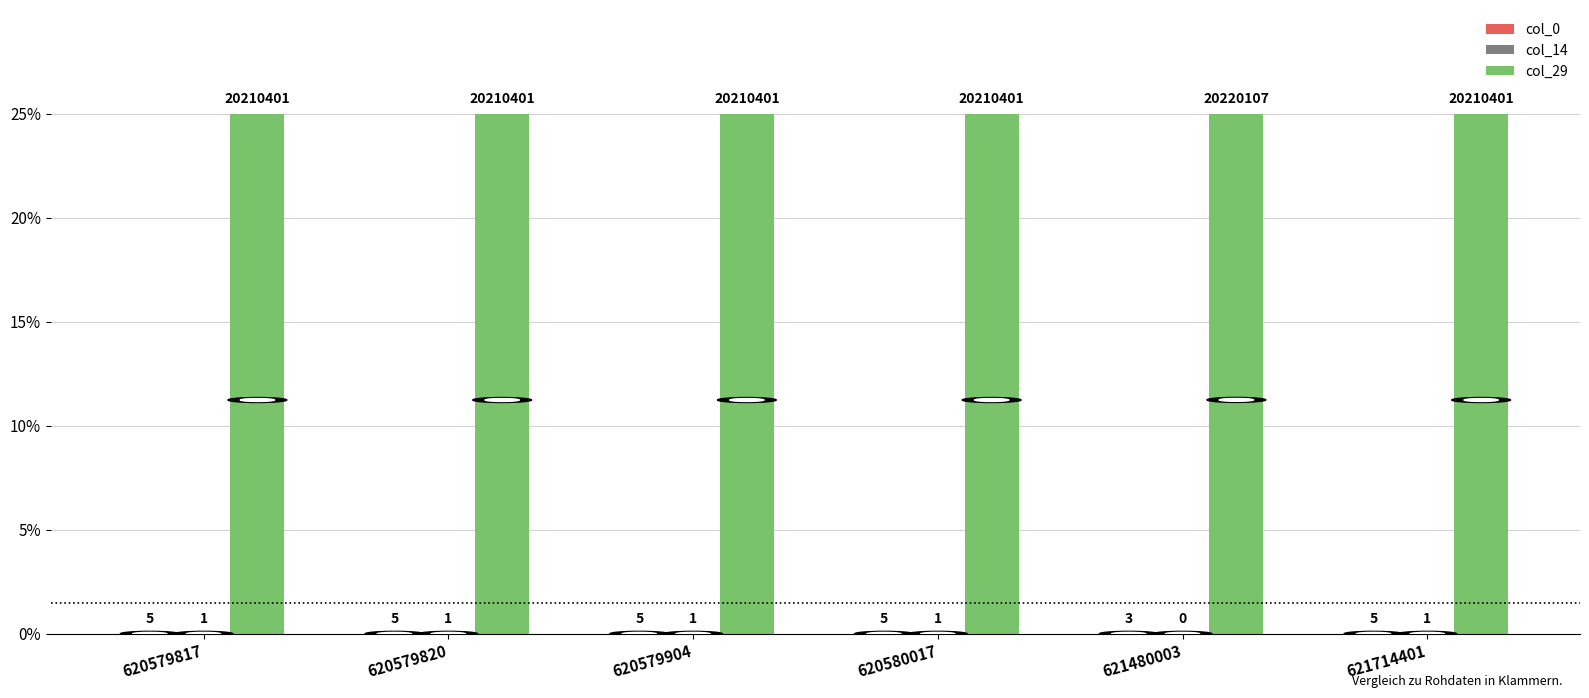

Are the bars grouped side by side (vs. stacked)?

Yes